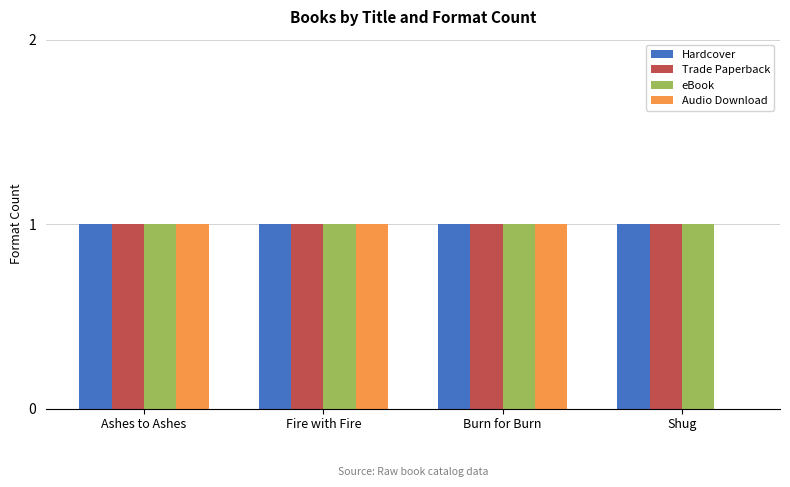

What is the total value across all series at Shug?

3